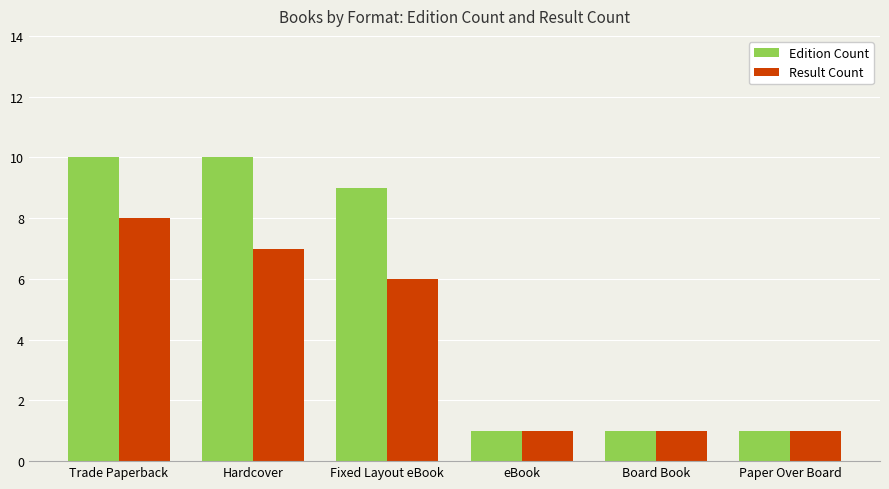

Which series has the largest total across all categories?

Edition Count